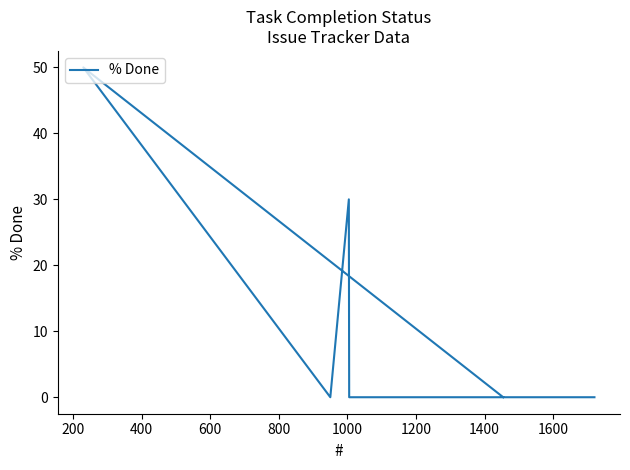

The value at 1600 is 0. True or false?

True